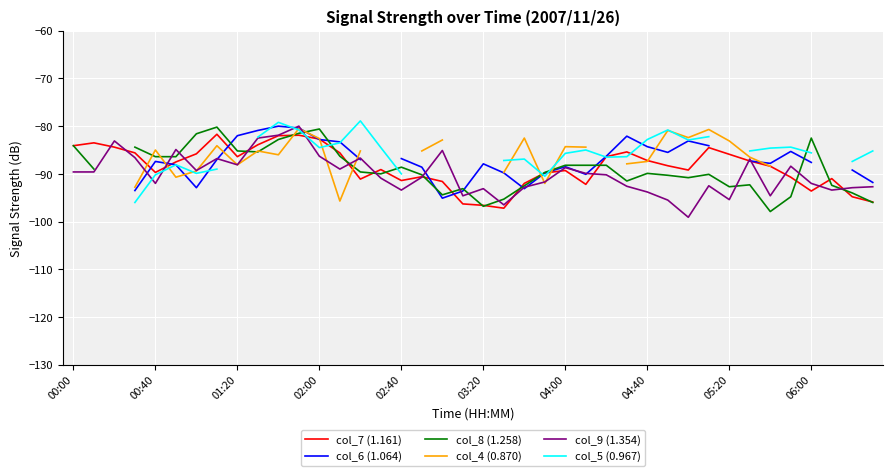

How many intersections are there between col_8 (1.258) and col_6 (1.064)?

8